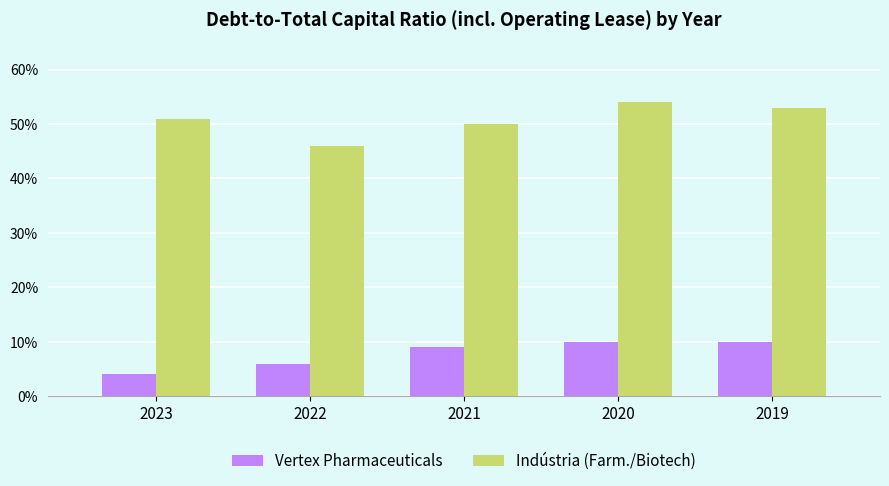

What are all the series names shown in the legend?

Vertex Pharmaceuticals, Indústria (Farm./Biotech)